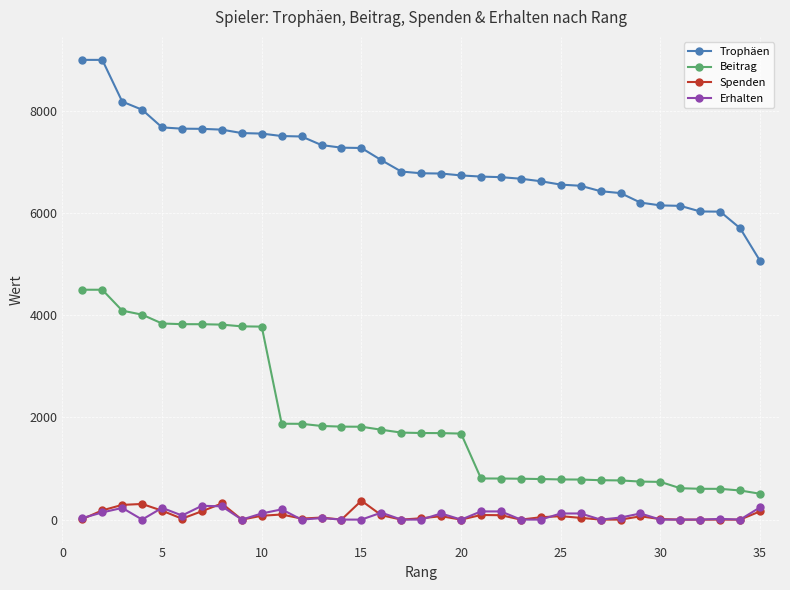

Does the chart display data point markers on the line(s)?

Yes